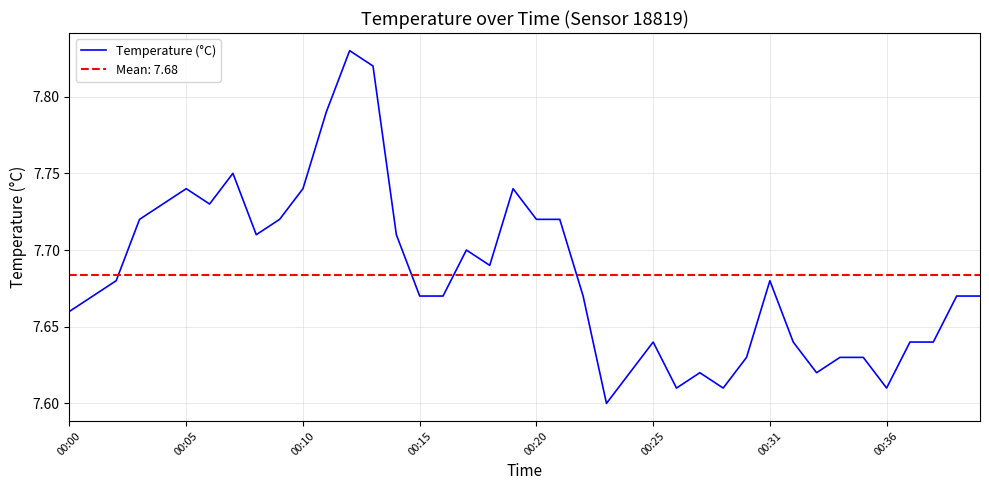

How many lines are shown in the chart?

1